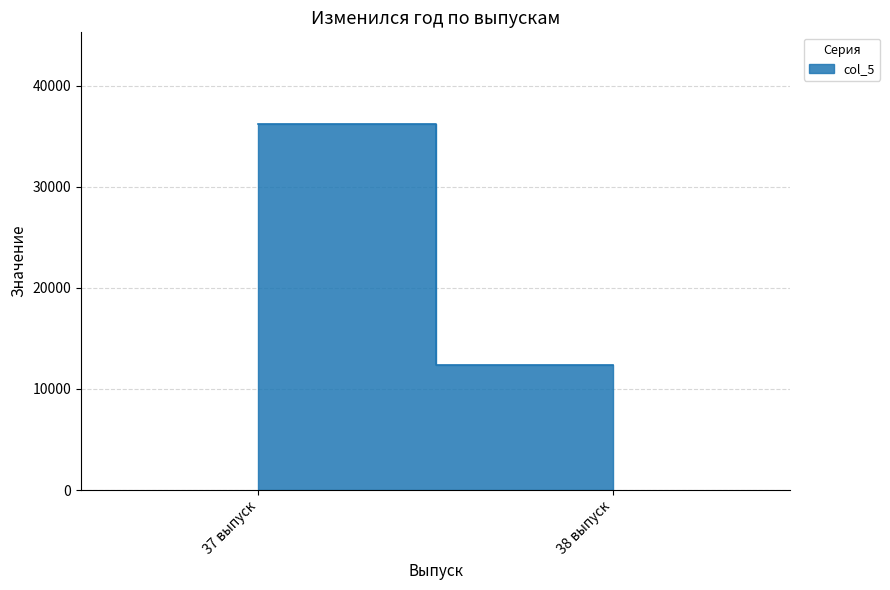

Rank the categories by value from highest to lowest.

37 выпуск, 38 выпуск